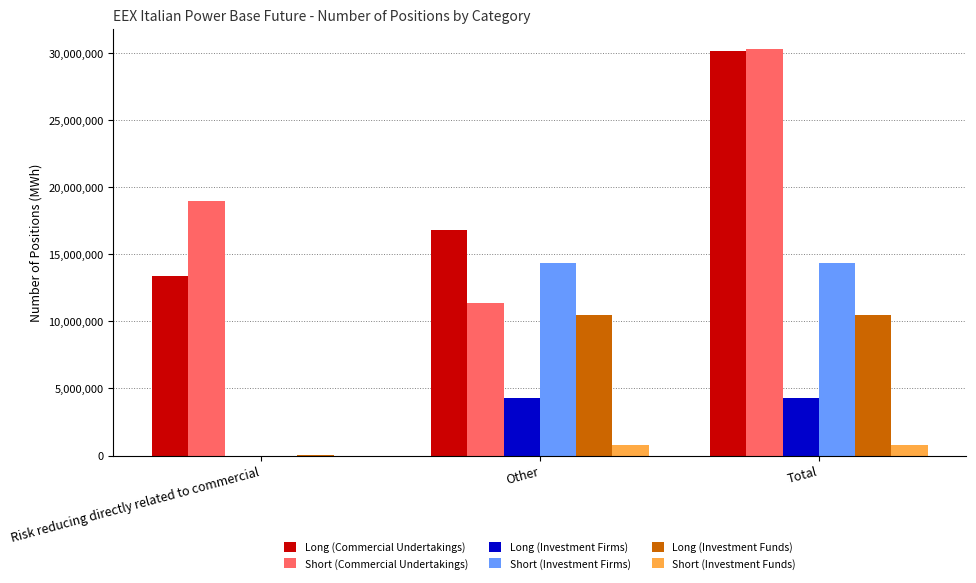

True or false: Long (Investment Firms) has a value of 2335026 at Total.

False